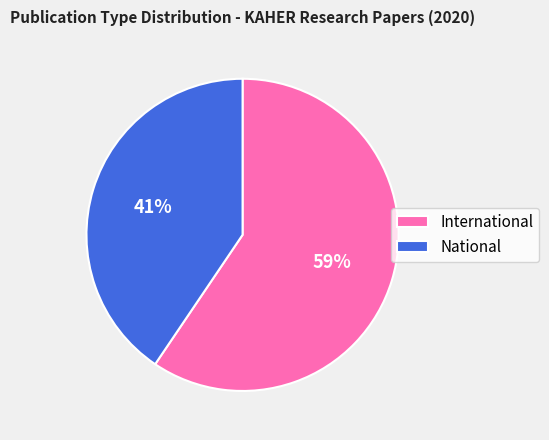

Does National represent more than half of the total?

No